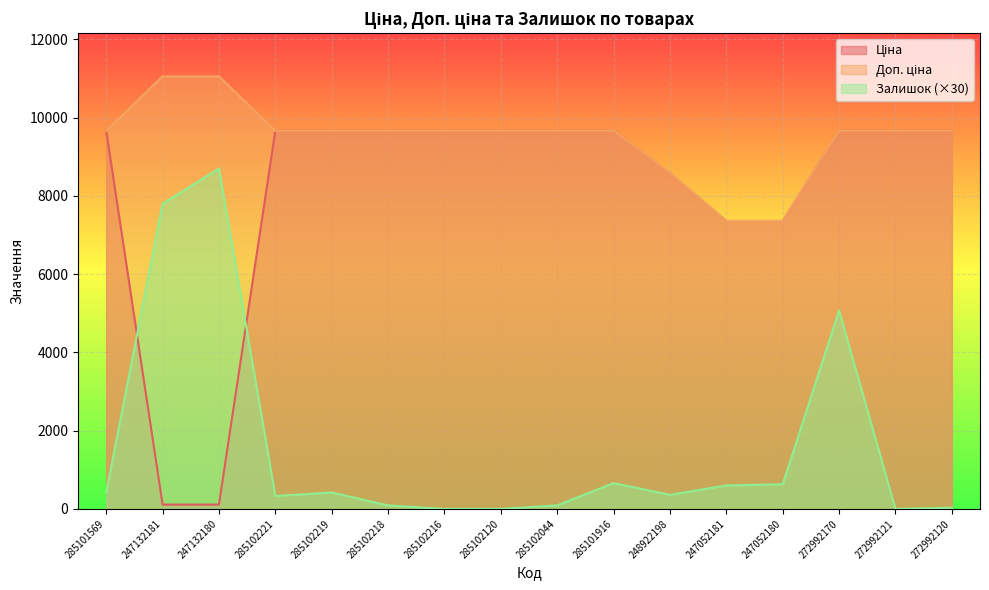

What is the total value across all series at 285102120?

19329.3